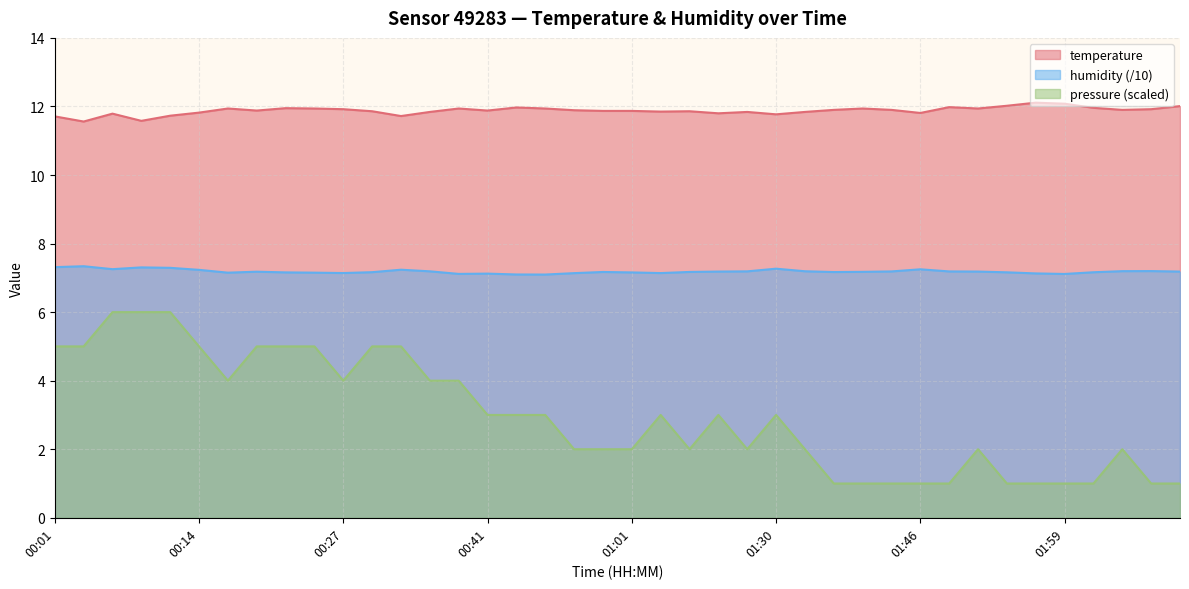

What is the total value across all series at 01:54?

19.2